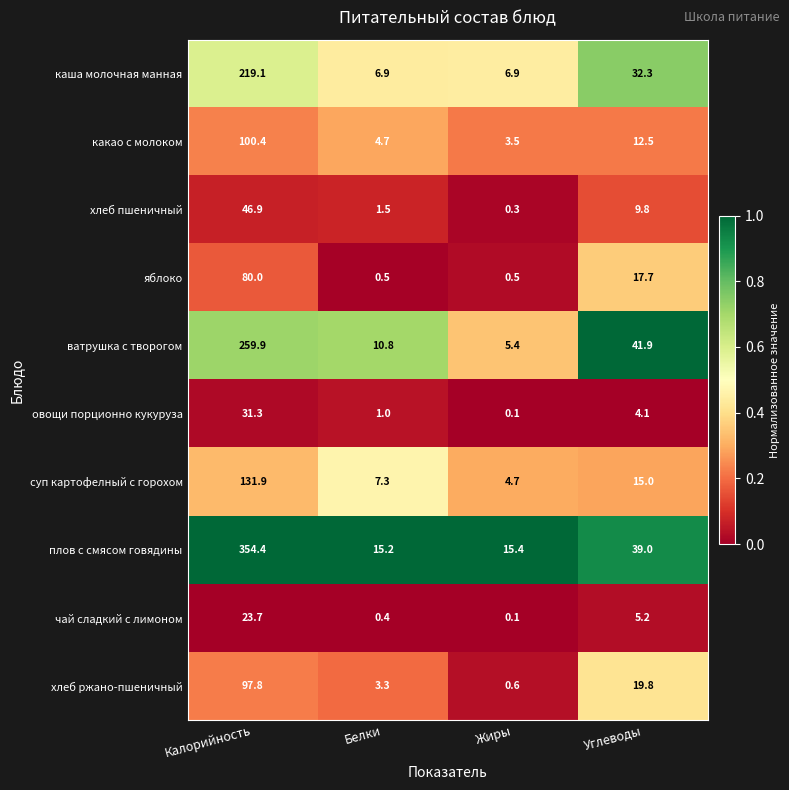

Where does the каша молочная манная series first go above 32?

Калорийность